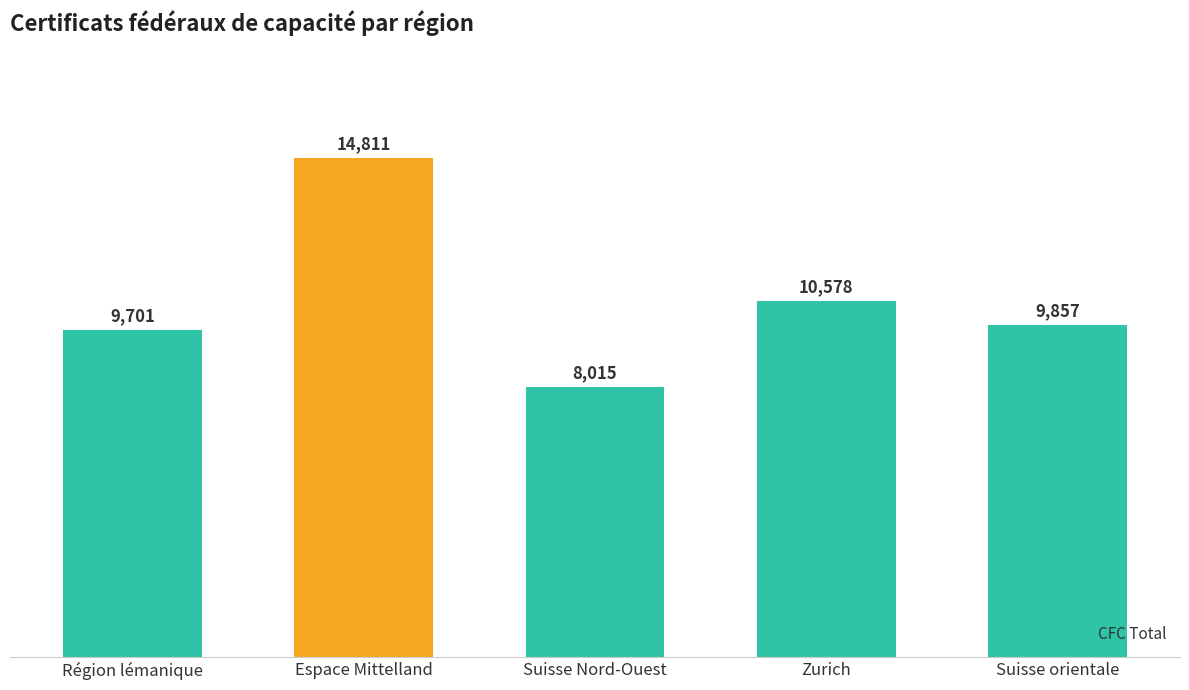

At which label is the value closest to 11413?

Zurich